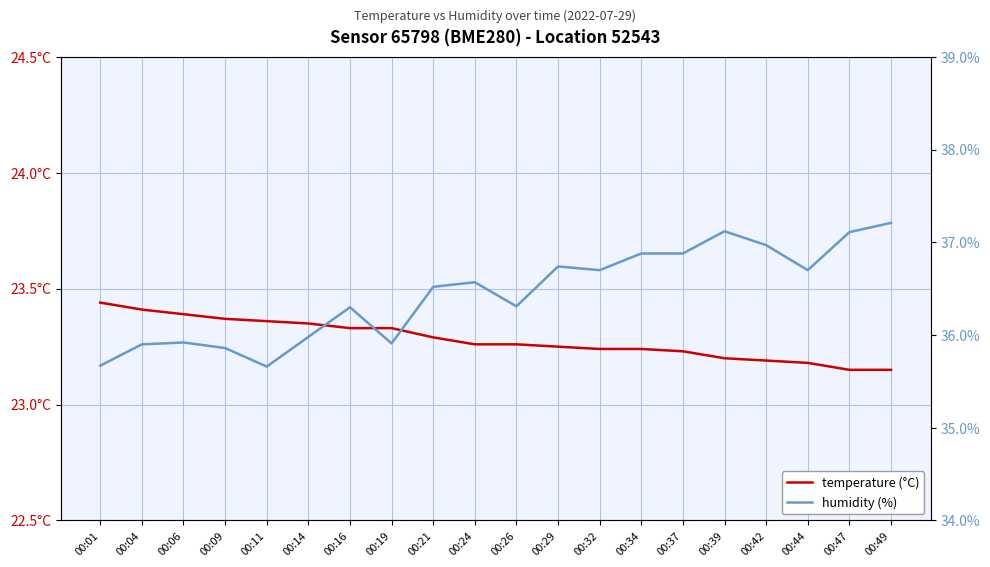

Count the number of categories in the chart.

20